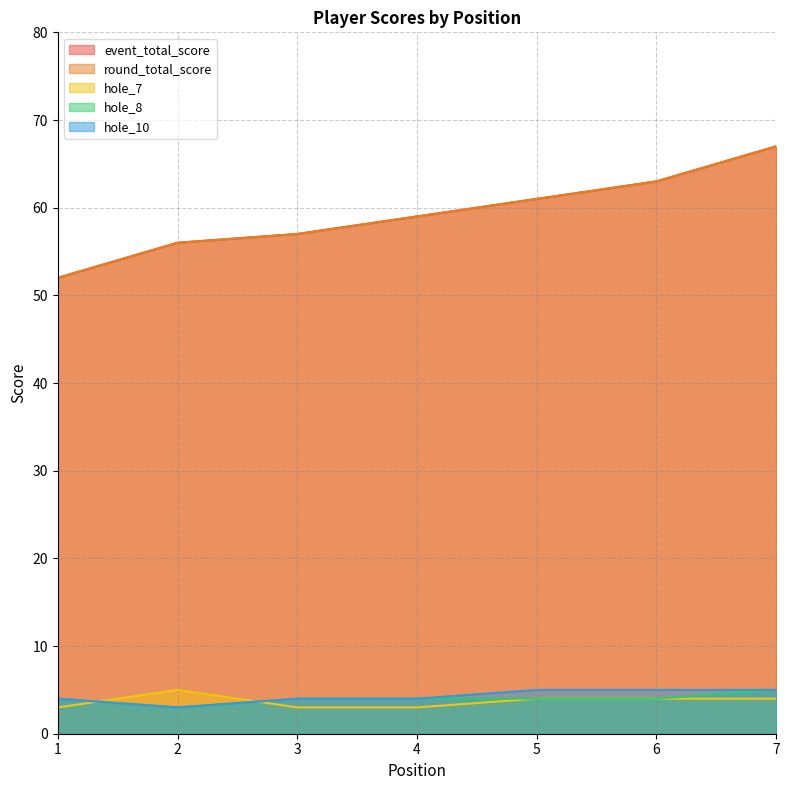

Where is round_total_score nearest to the value 59?

4